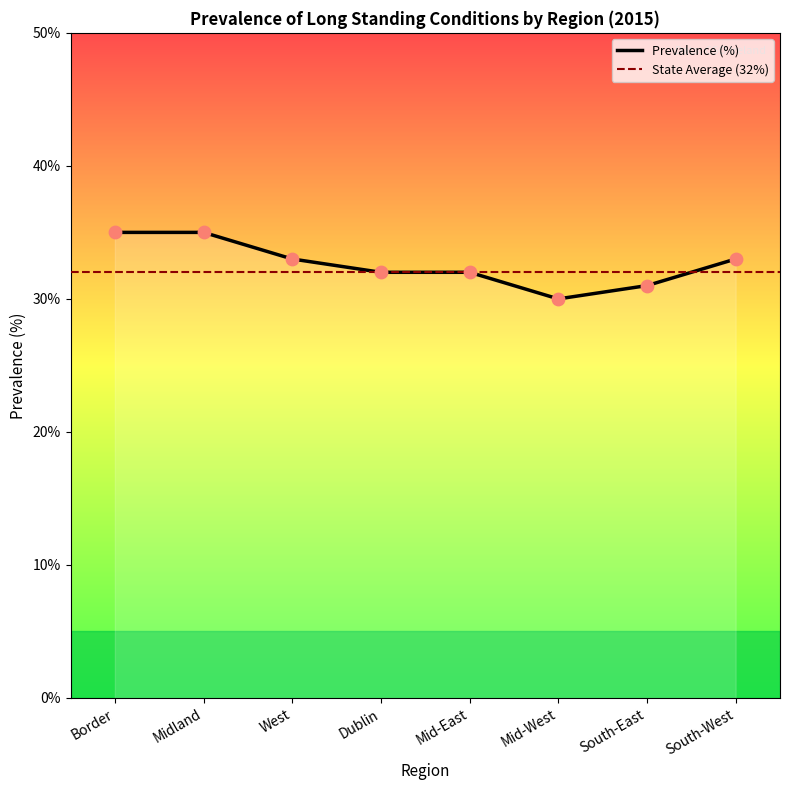

Between Dublin and Midland, which is larger?

Midland